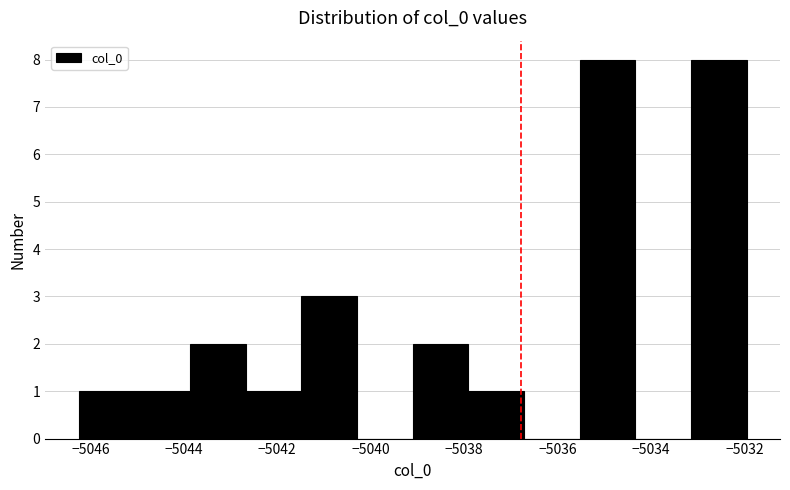

Reading left to right, list every bar in this chart as the range it spans on the x-axis followed by its height. Neither the bar edges nor the heights are printed on the chart, so give them approximately, as read against the axes.

-5046.2 to -5045.0: 1
-5045.0 to -5043.8: 1
-5043.8 to -5042.6: 2
-5042.6 to -5041.4: 1
-5041.4 to -5040.2: 3
-5040.2 to -5039.2: 0
-5039.2 to -5038.0: 2
-5038.0 to -5036.8: 1
-5036.8 to -5035.6: 0
-5035.6 to -5034.4: 8
-5034.4 to -5033.2: 0
-5033.2 to -5032.0: 8